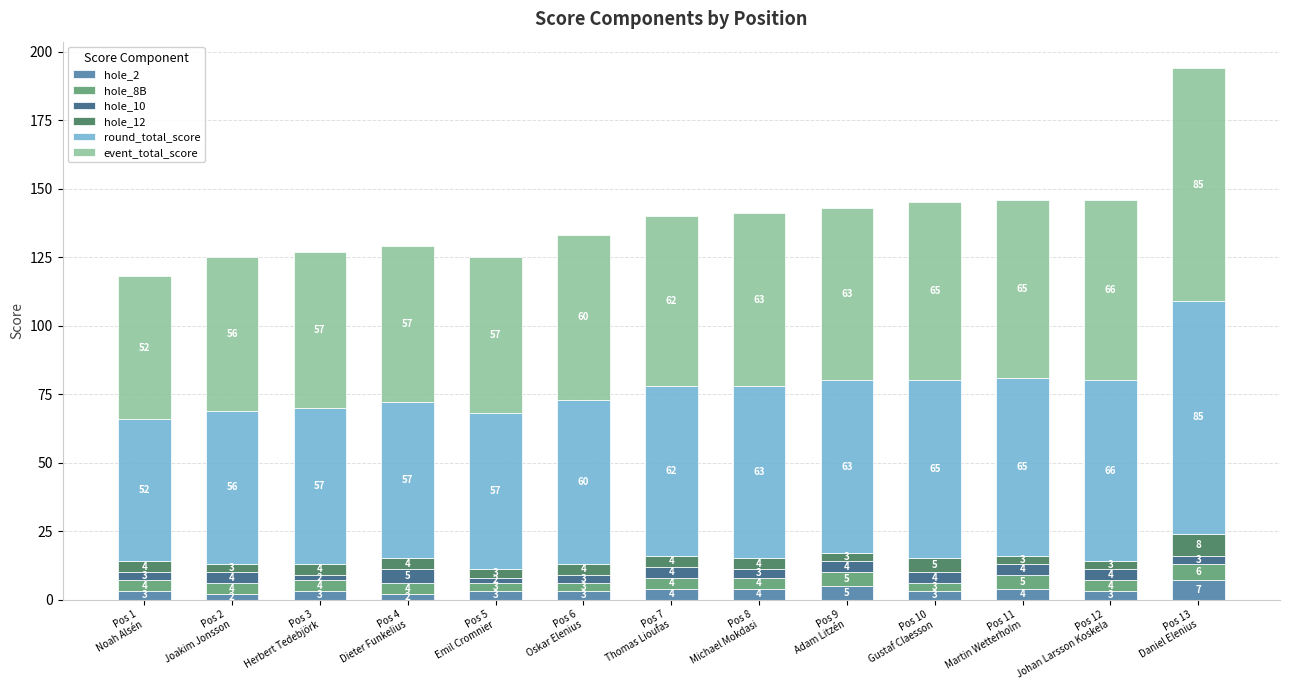

Does the chart contain any negative values?

No